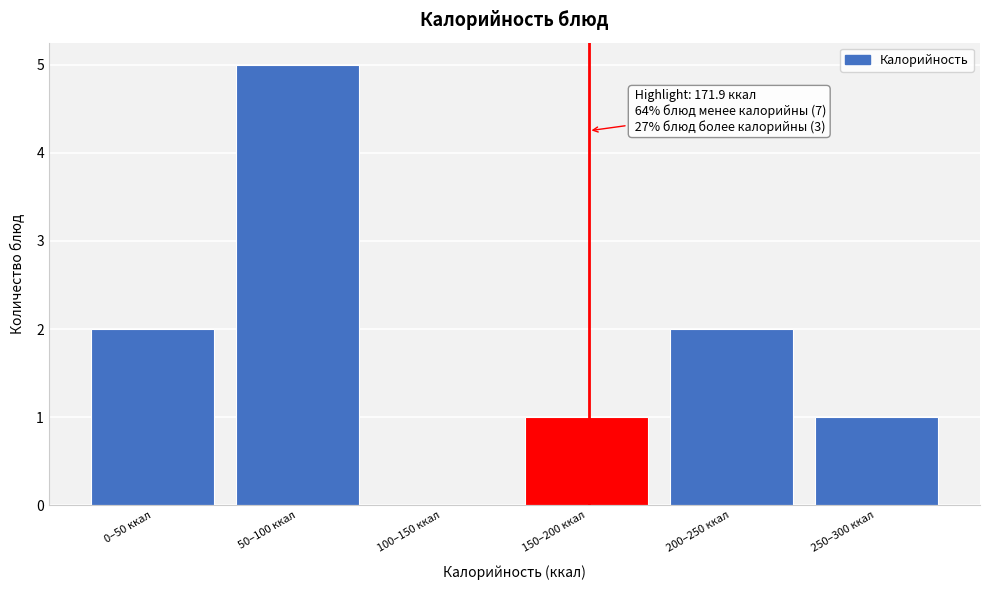

Reading left to right, extract all data points from this chart.

0–50 ккал=2	50–100 ккал=5	100–150 ккал=0	150–200 ккал=1	200–250 ккал=2	250–300 ккал=1